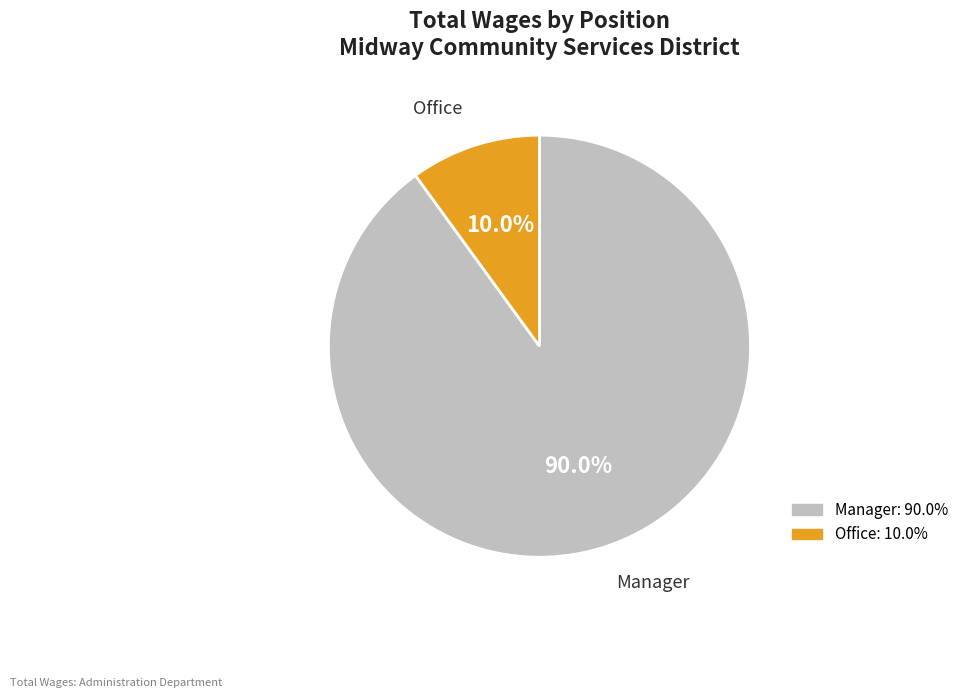

Do Office and Manager together represent more than half of the pie?

Yes